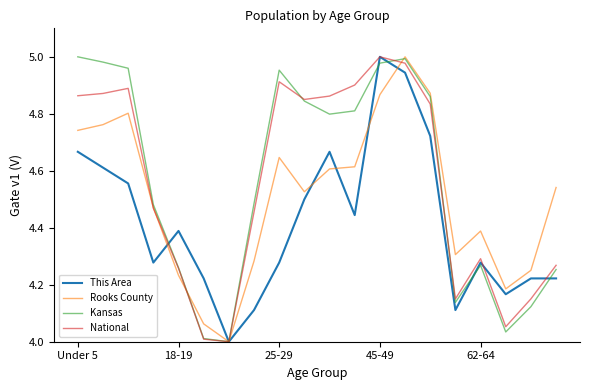

What is the lowest value of the Kansas series?

4.0